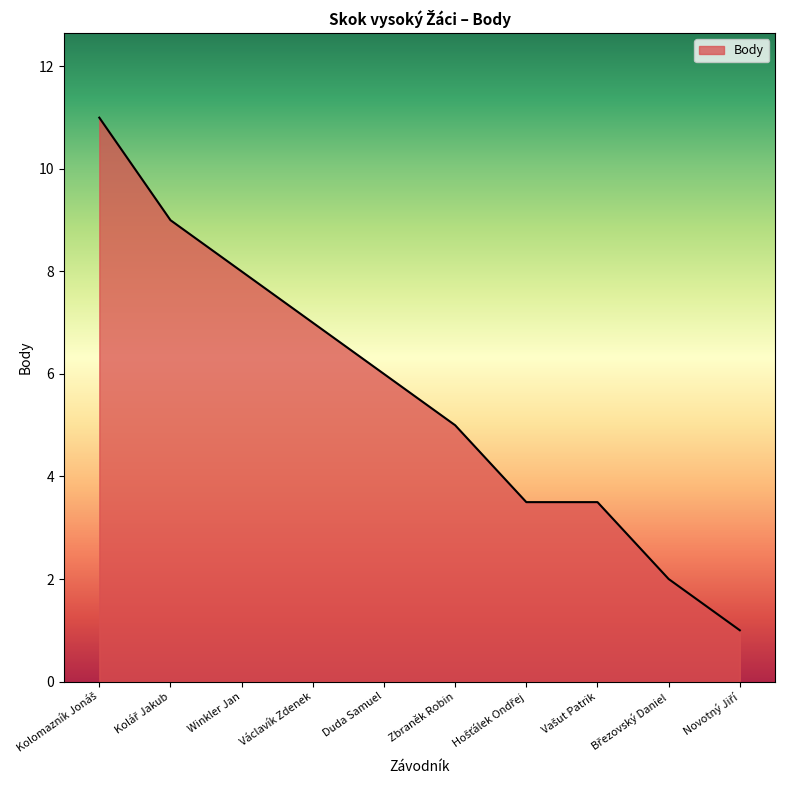

Is it true that the value at Václavík Zdenek is 2.8?

False